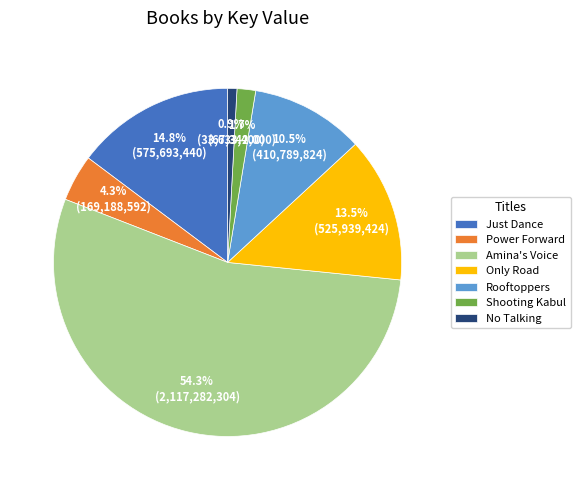

To the nearest percent, what is the difference between the largest and smallest slice percentages?

53%